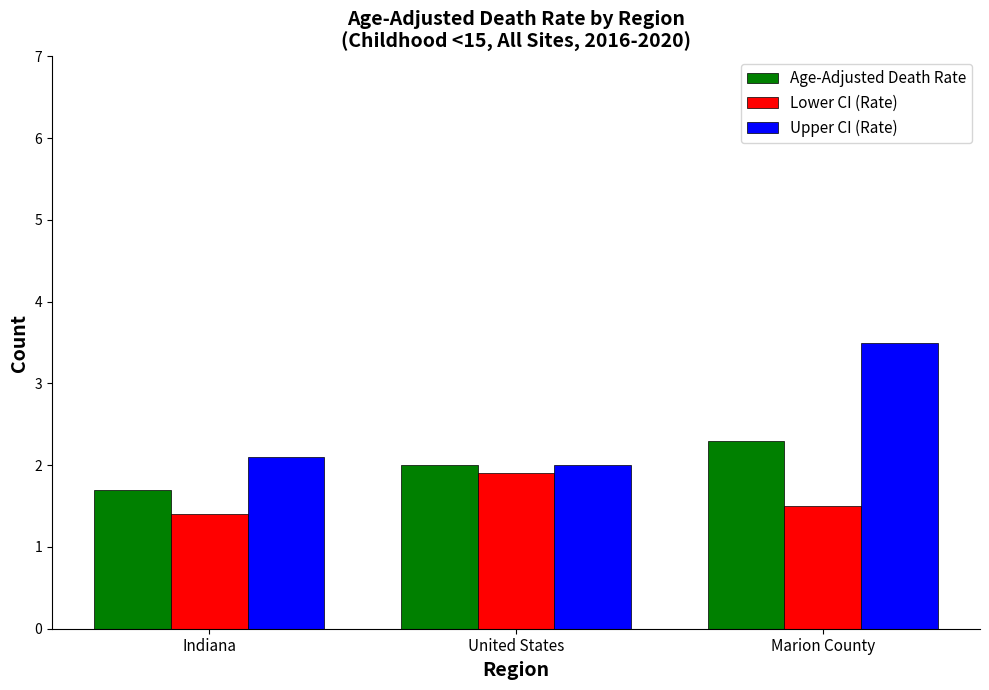

How many bars are there in total?

9